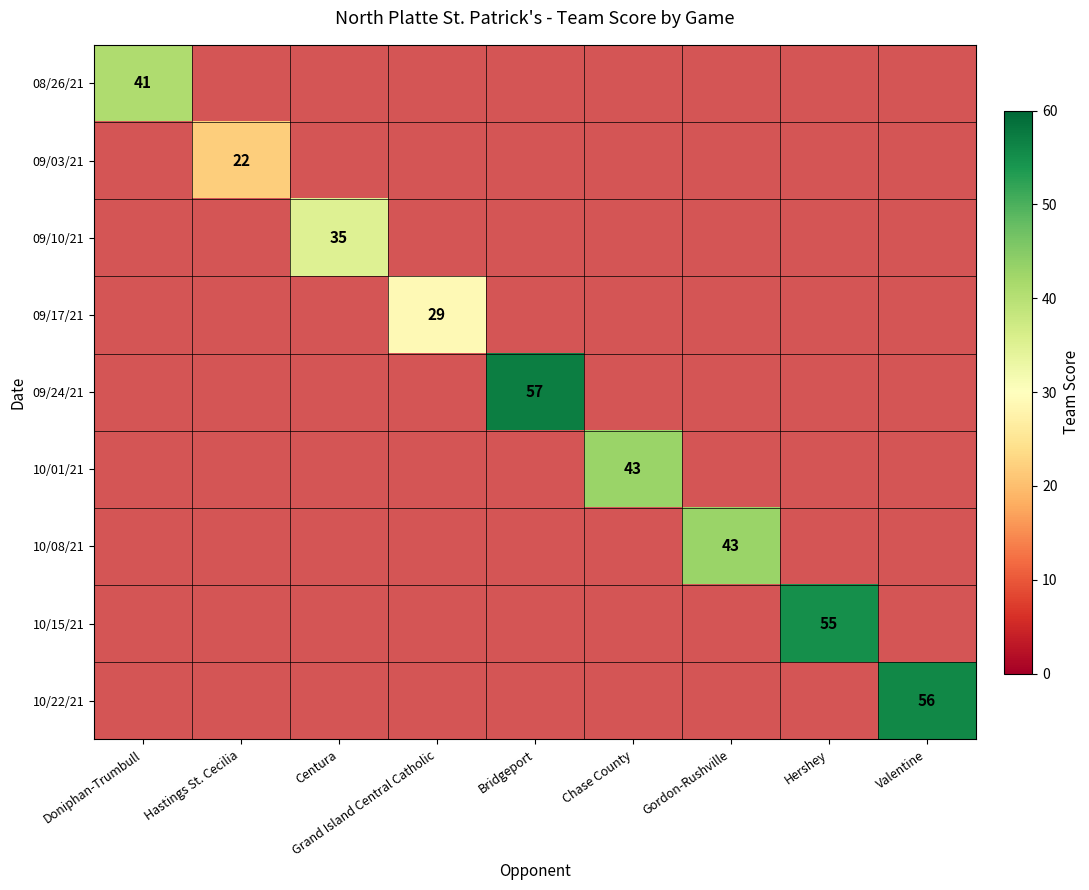

How many values in 10/15/21 are above zero?

1